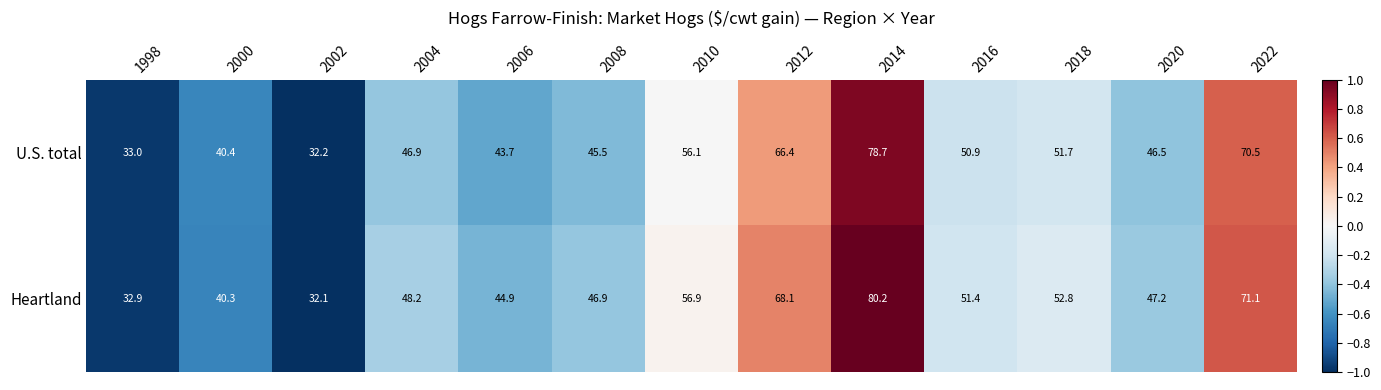

Reading right to left, extract all data points from this chart.

U.S. total: 2022=70.5	2020=46.5	2018=51.7	2016=50.9	2014=78.7	2012=66.4	2010=56.1	2008=45.5	2006=43.7	2004=46.9	2002=32.2	2000=40.4	1998=33.0
Heartland: 2022=71.1	2020=47.2	2018=52.8	2016=51.4	2014=80.2	2012=68.1	2010=56.9	2008=46.9	2006=44.9	2004=48.2	2002=32.1	2000=40.3	1998=32.9